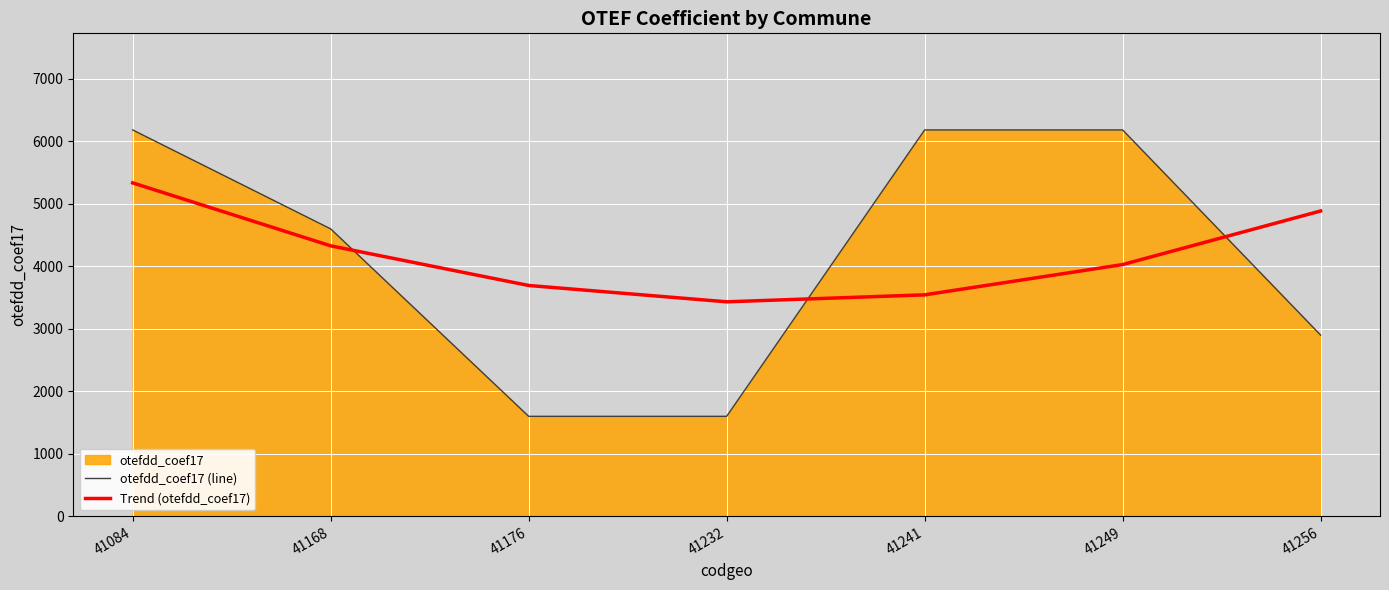

The value of Trend (otefdd_coef17) at 41249 is 4028.9. True or false?

True